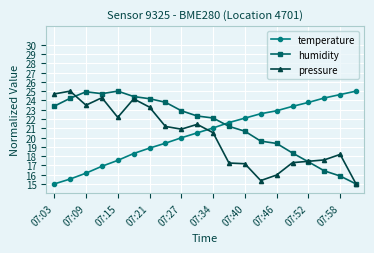

Which series has the largest total across all categories?

humidity